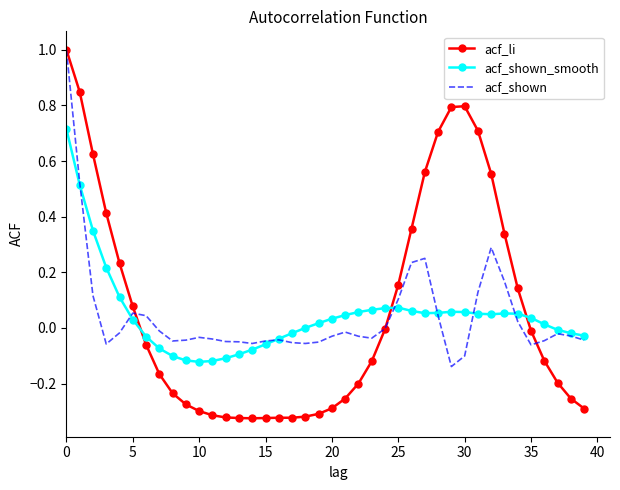

How many times do acf_shown_smooth and acf_li cross each other?

3